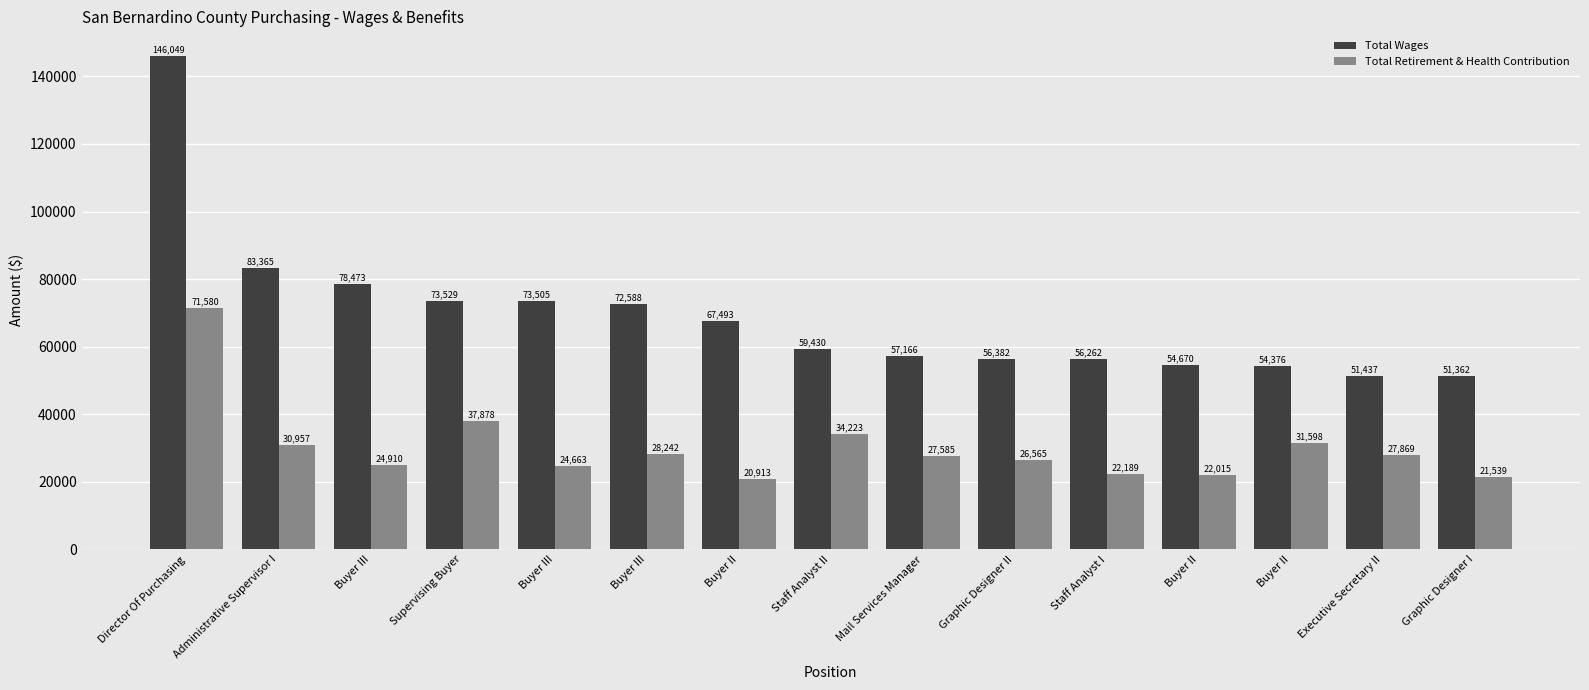

What is the value of the Total Wages bar at the 5th from the left?

78473